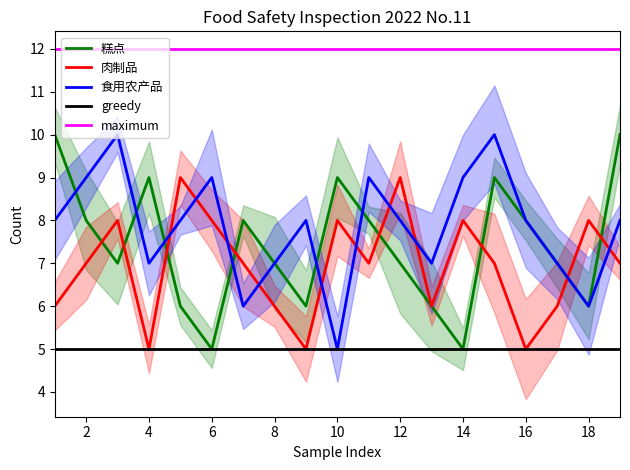

At how many categories does at least one series exceed 9?

4